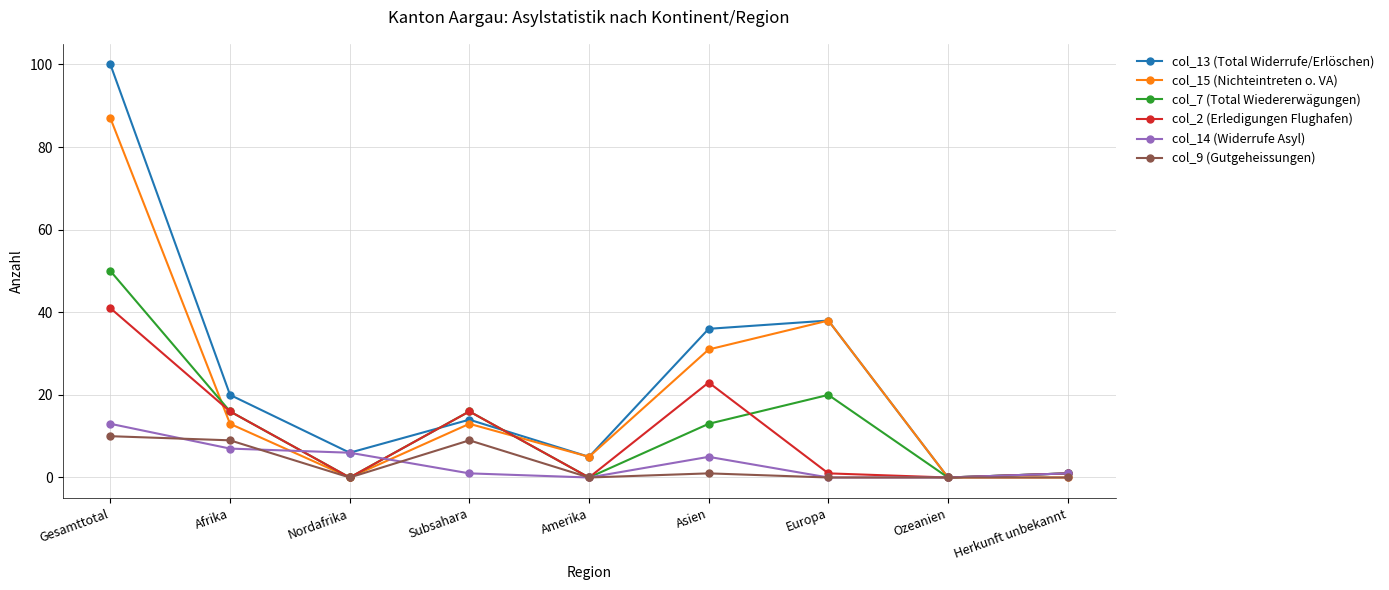

At which category is the sum across all series the highest?

Gesamttotal